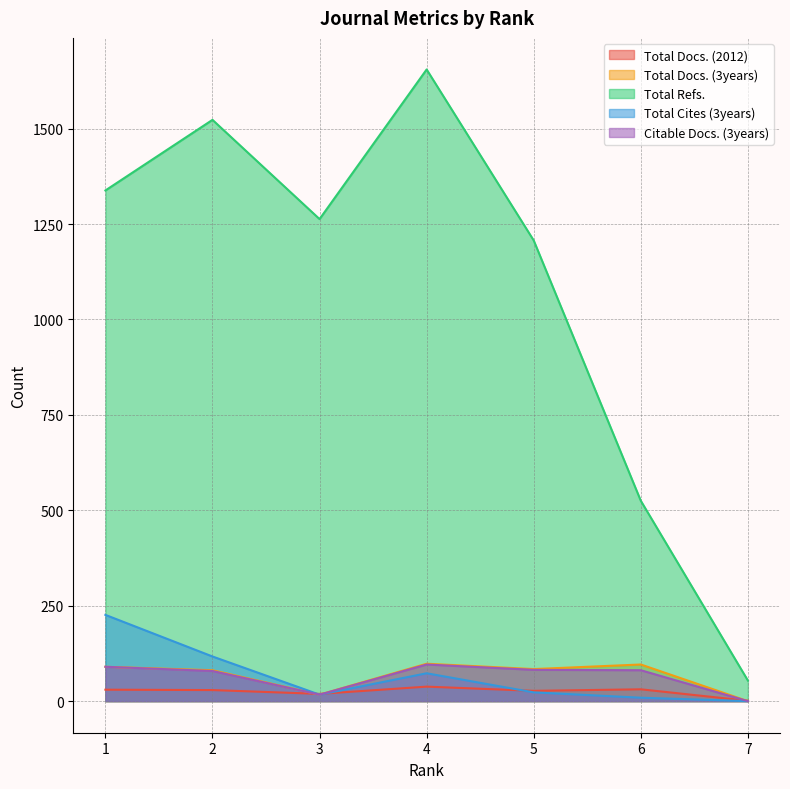

What is the difference between the maximum and second lowest values in the Total Cites (3years) series?

217